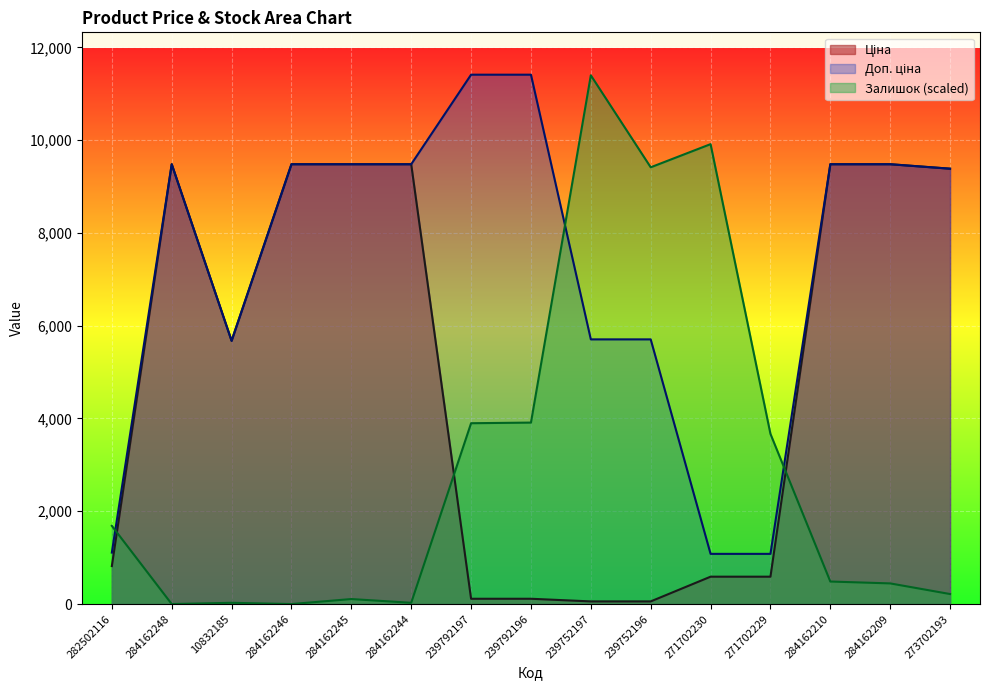

What is the sum of the Ціна values at 284162244 and 10832185?

15153.9